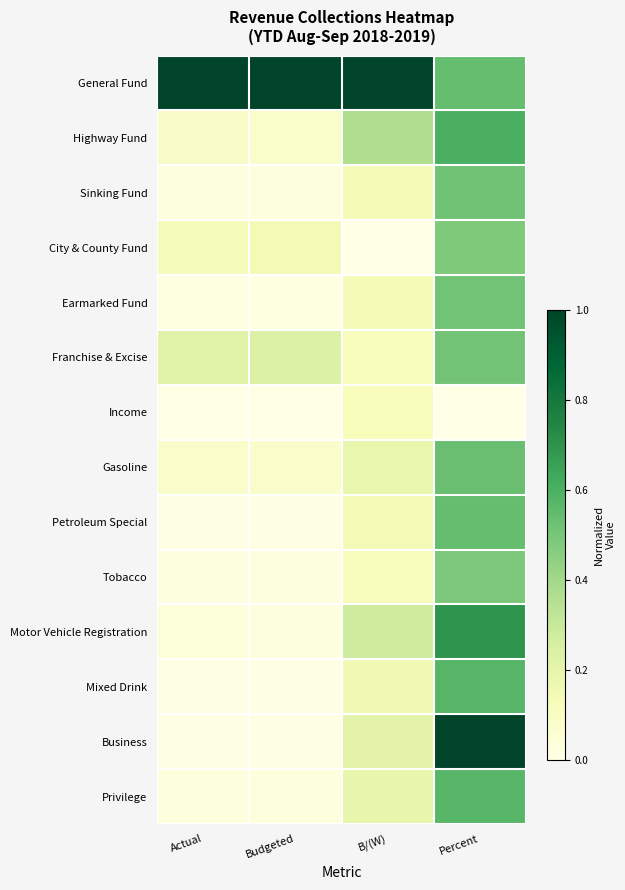

Rank the series at B/(W) from lowest to highest value.

City & County Fund, Tobacco, Franchise & Excise, Income, Earmarked Fund, Sinking Fund, Petroleum Special, Mixed Drink, Gasoline, Privilege, Business, Motor Vehicle Registration, Highway Fund, General Fund